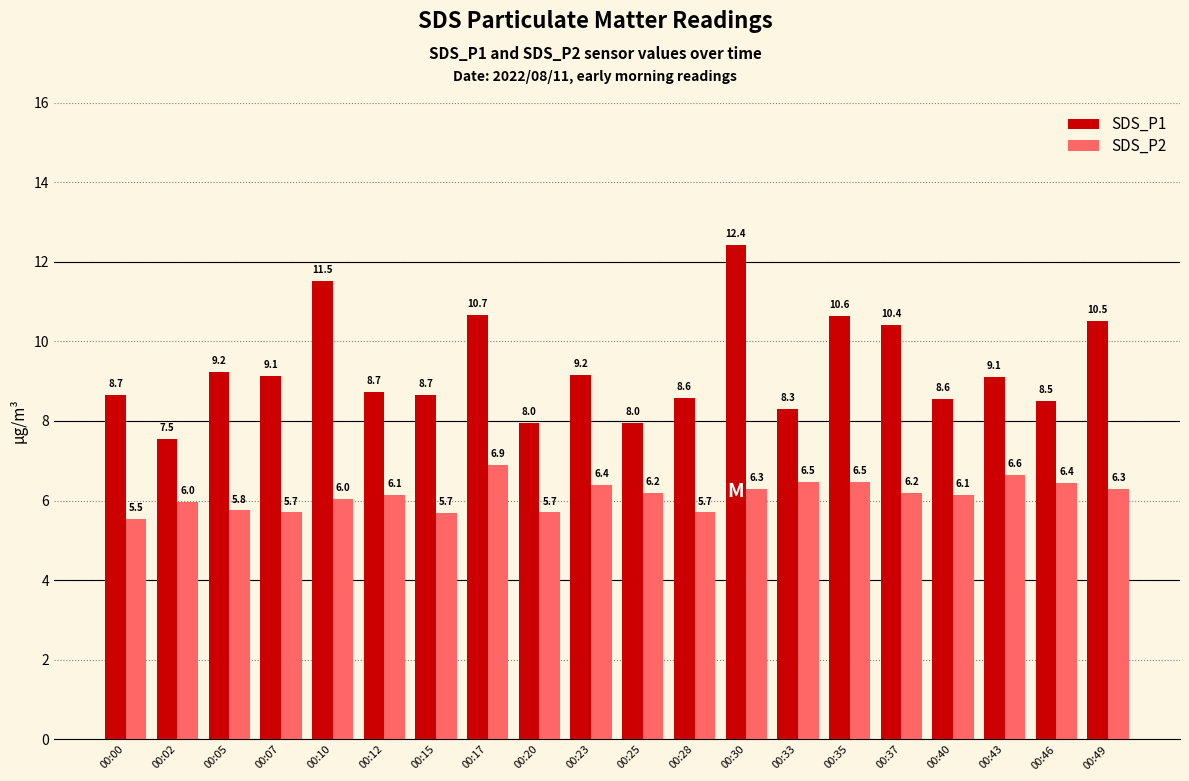

Does the chart contain stacked bars?

No